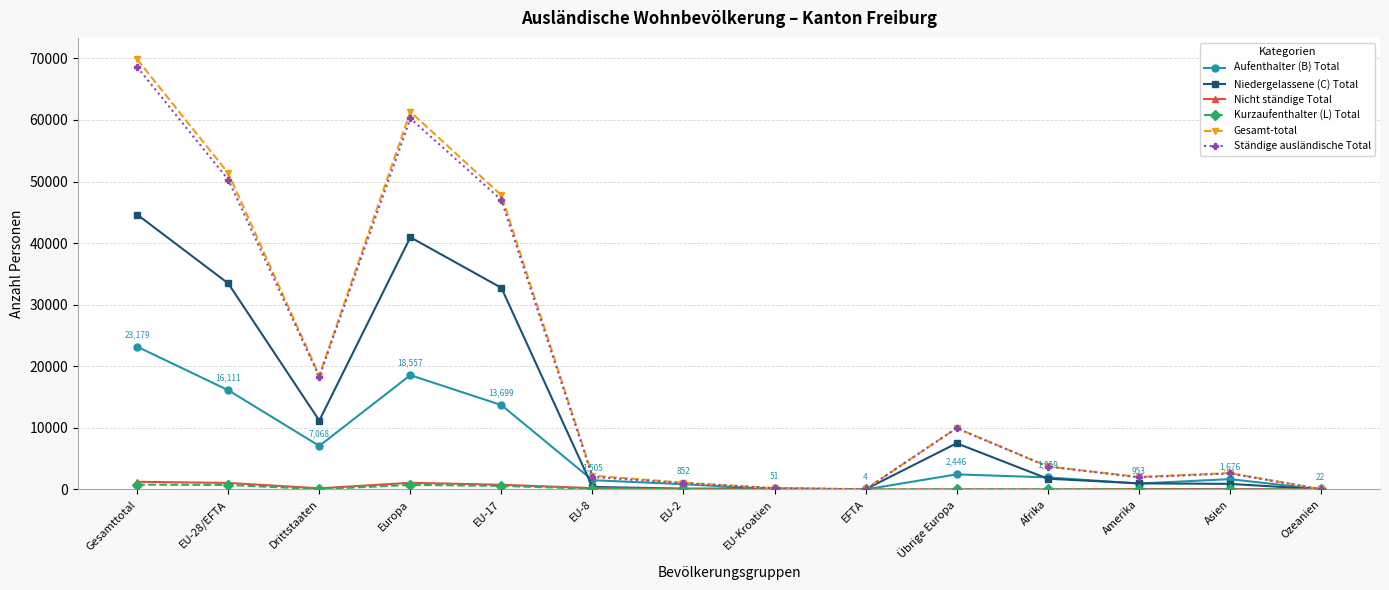

How many data points in Ständige ausländische Total are less than 3718?

7